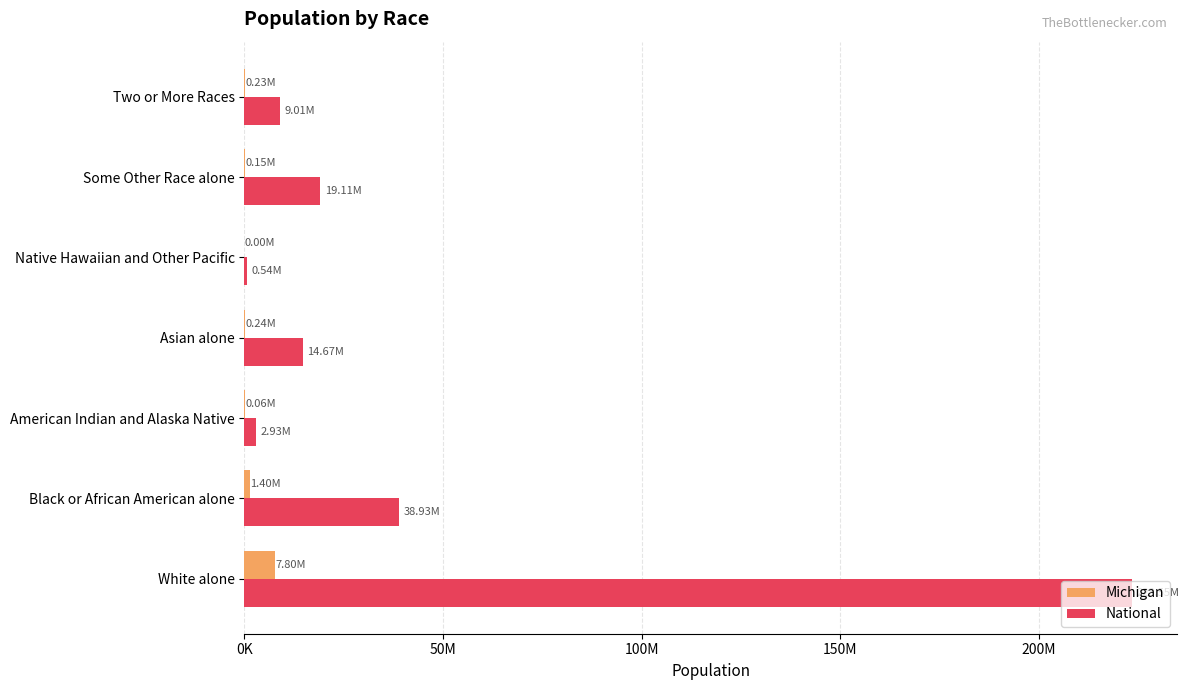

What are all the series names shown in the legend?

Michigan, National